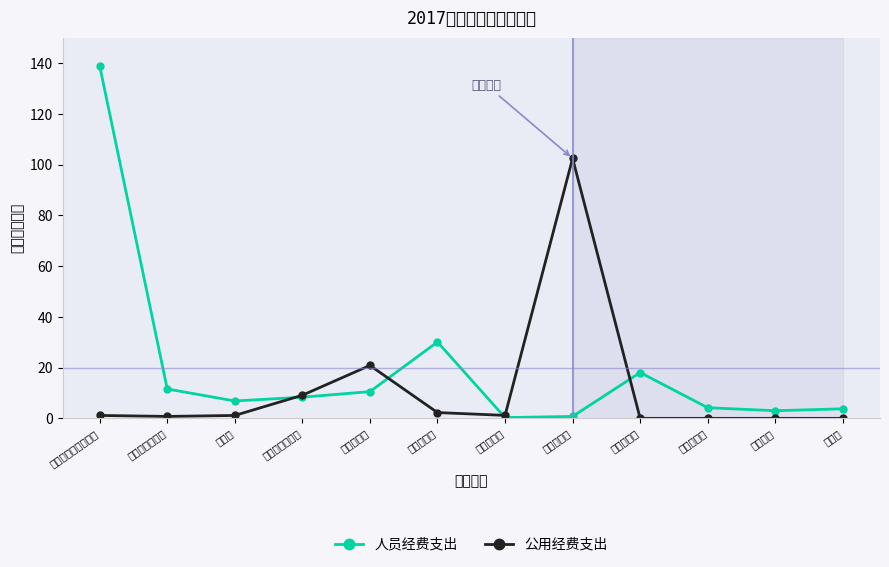

Which series changed the most between 行政人员年工资总额 and 工伤保险金?

人员经费支出